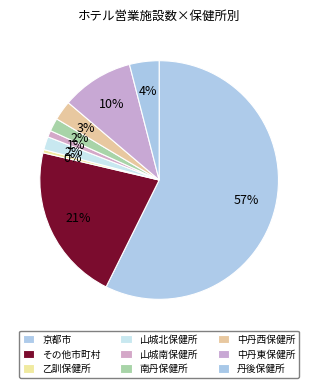

To the nearest percent, what portion does 山城南保健所 represent?

1%